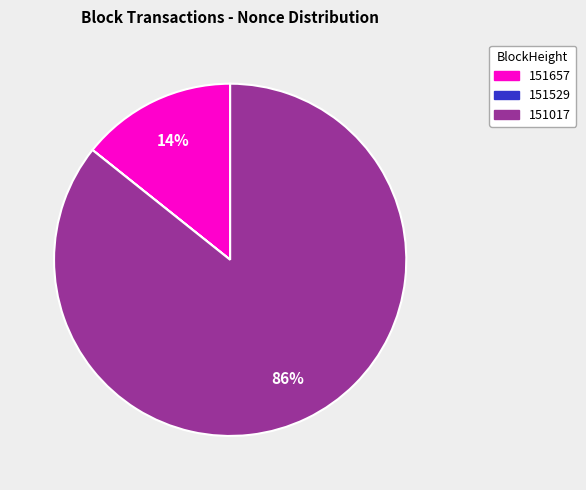

Is the sum of 151017 and 151657 greater than half?

Yes